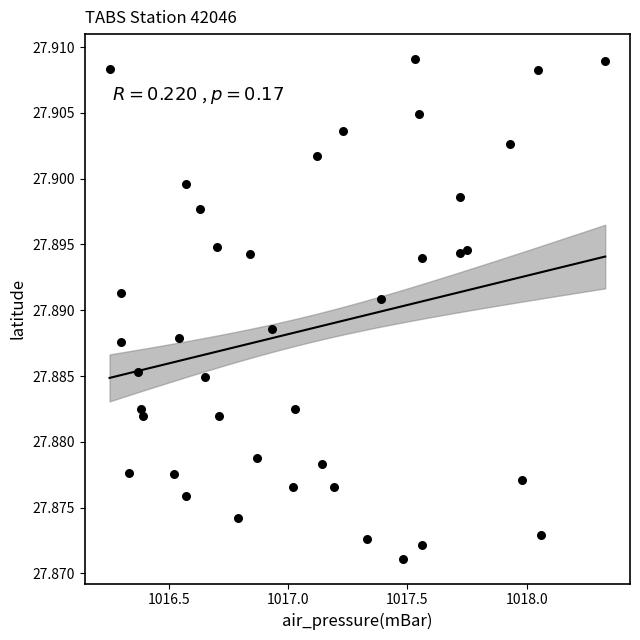

What is the range of X values (max minus min)?

2.1